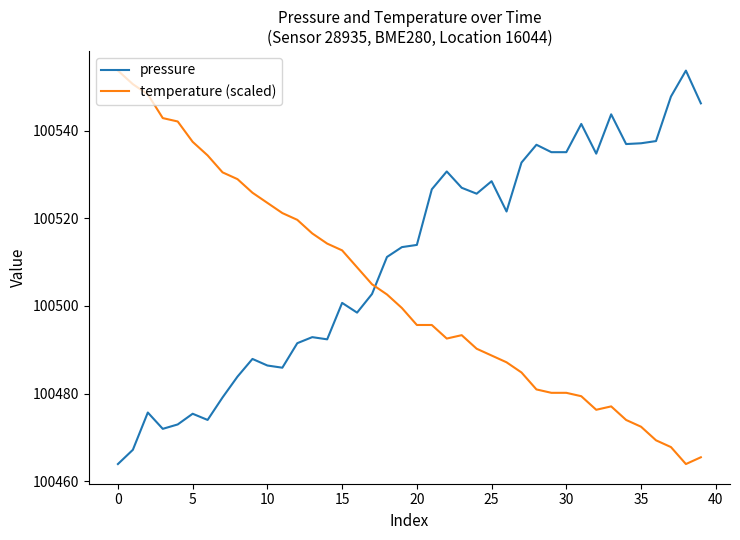

What is the maximum value shown in the chart?

100553.7